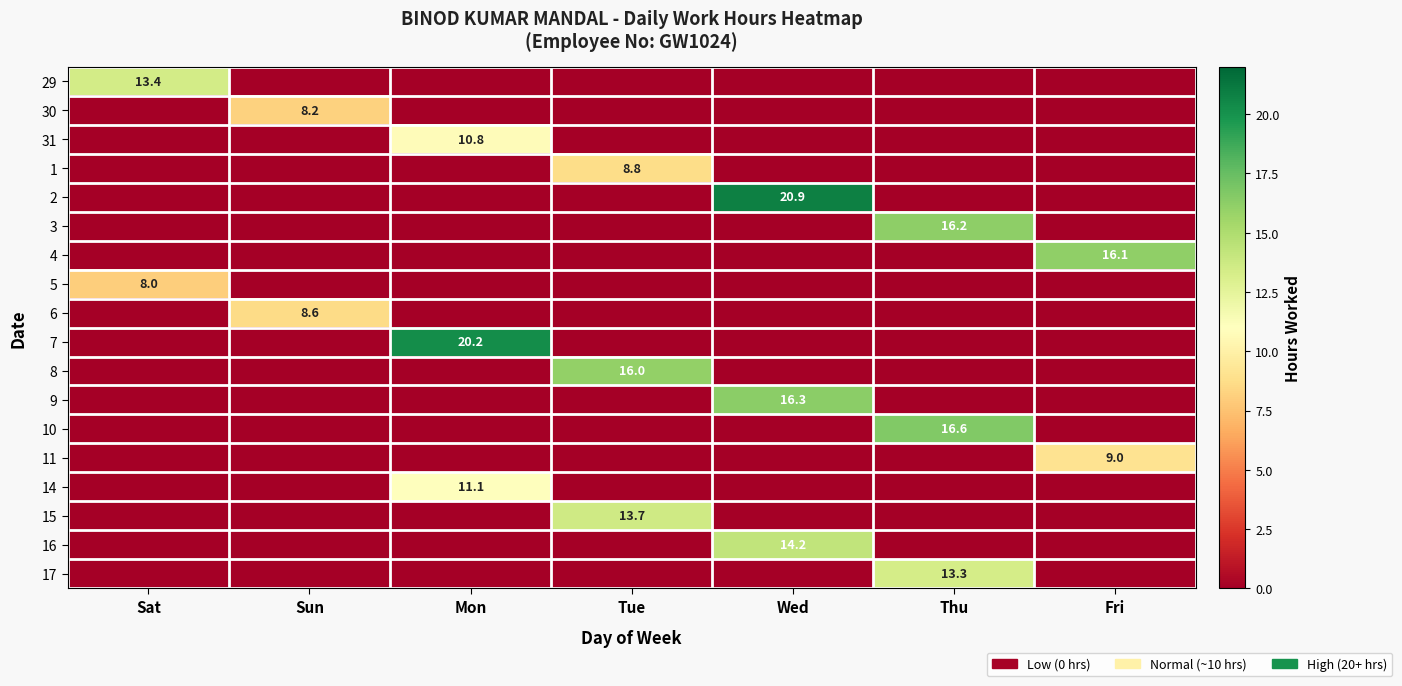

The 1 series shows 4.0 at Tue. True or false?

False